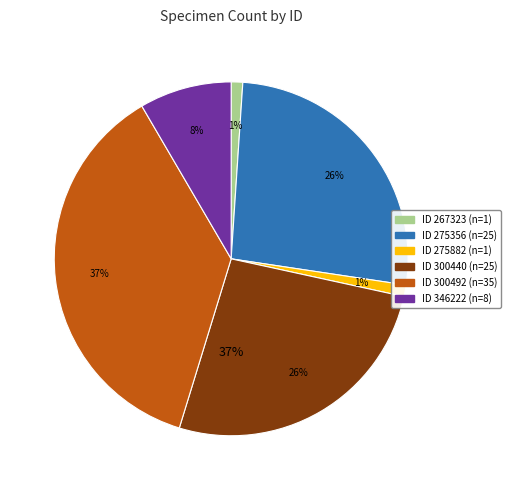

Combined, what portion of the pie is 267323 and 275882?

2.1%